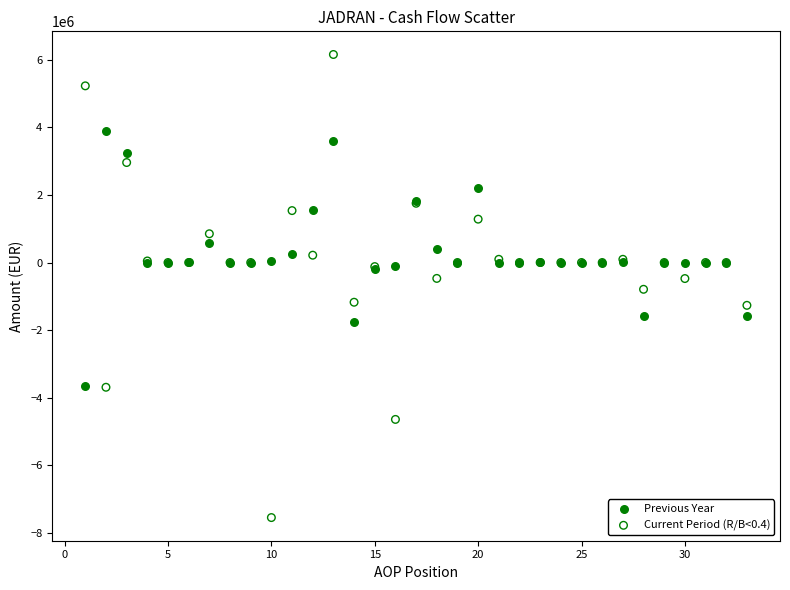

What are all the series names shown in the legend?

Previous Year, Current Period (R/B<0.4)